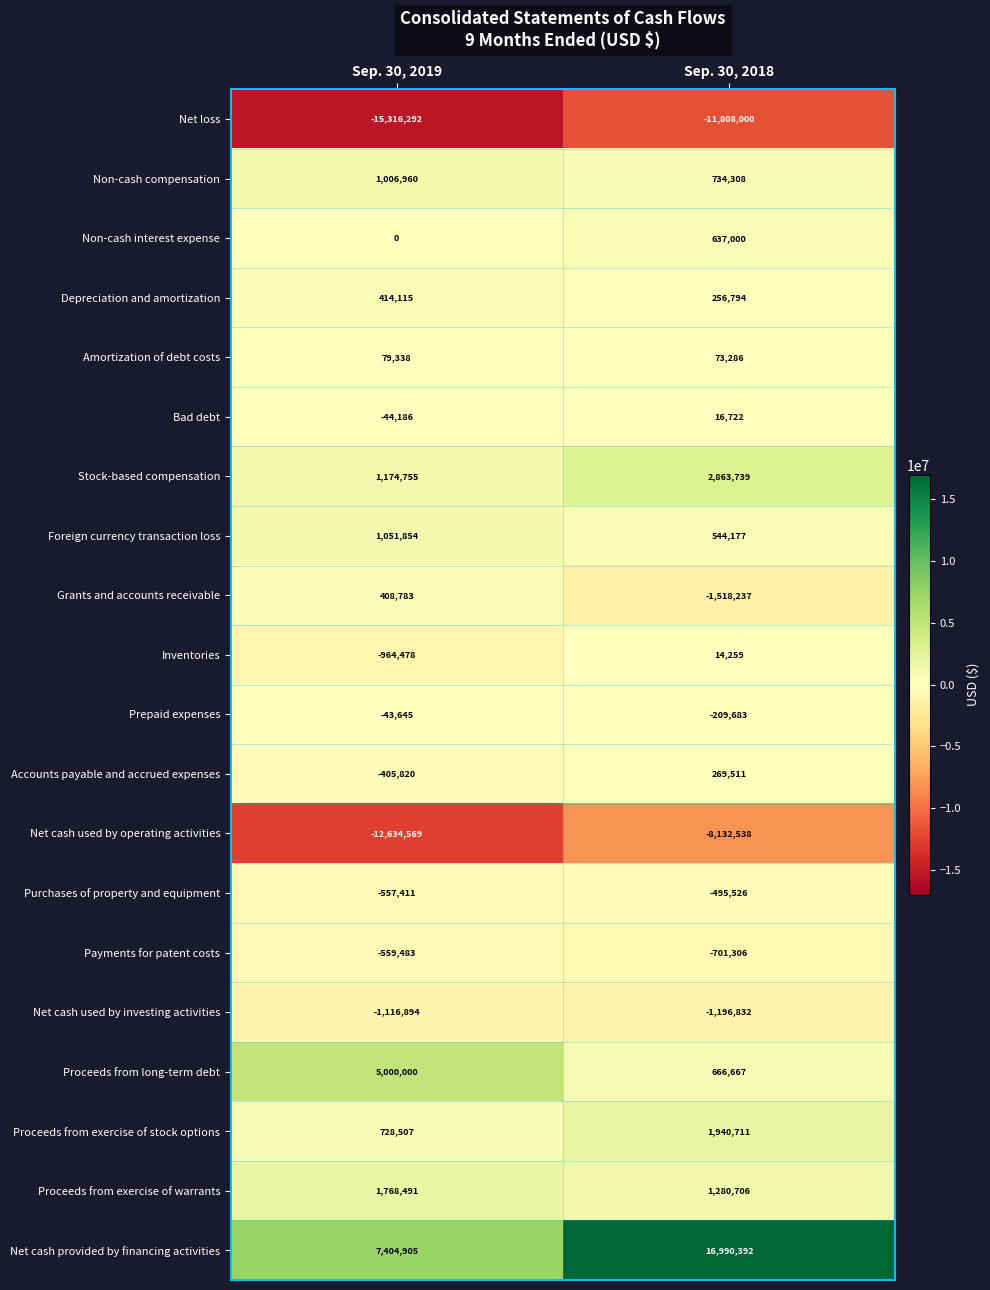

The Proceeds from exercise of warrants series shows 2801030 at Sep. 30, 2019. True or false?

False